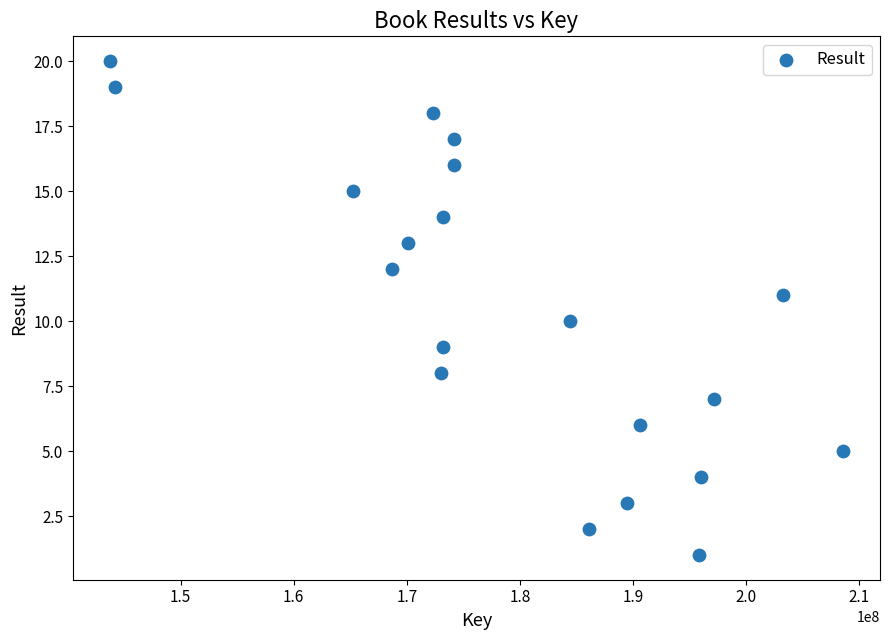

What is the range of X values (max minus min)?

64831942